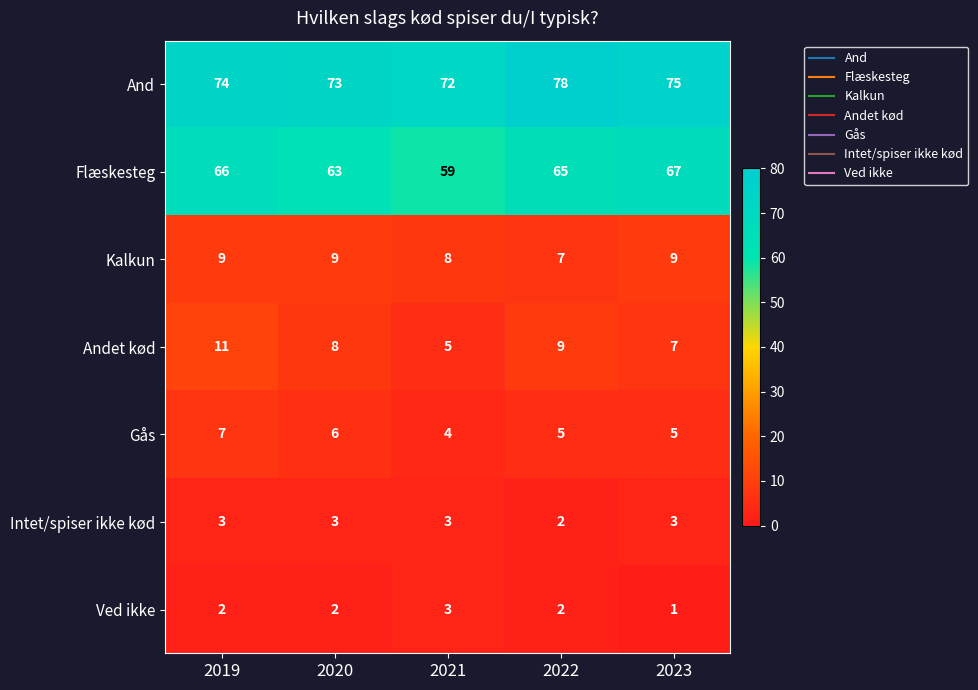

Which category has the highest value across all series?

2022